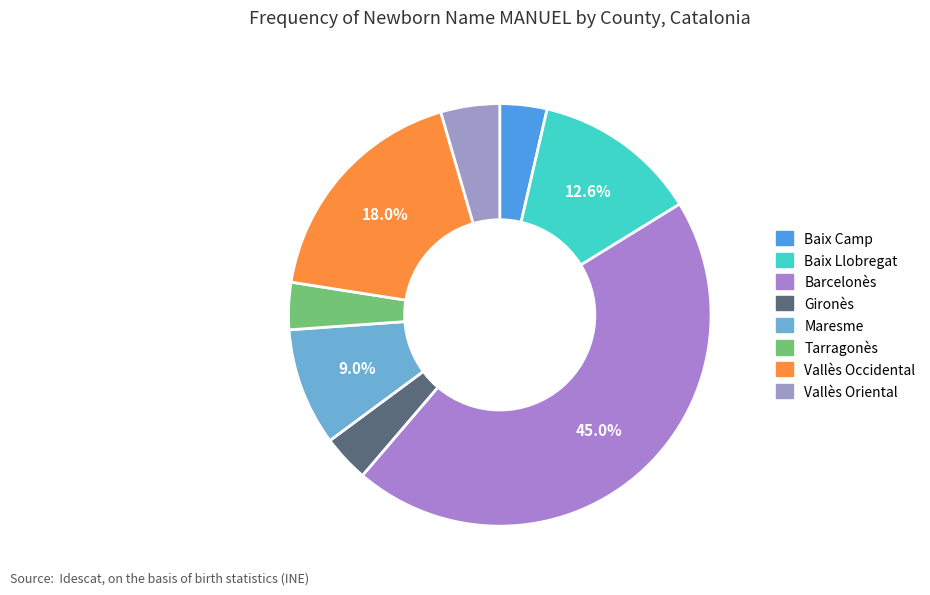

To the nearest percent, what is the difference between the Barcelonès and Gironès slice percentages?

41%